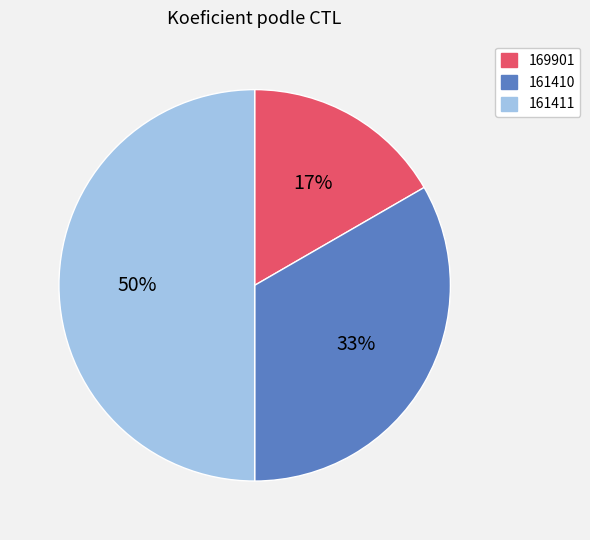

Is 169901 the majority of the pie?

No